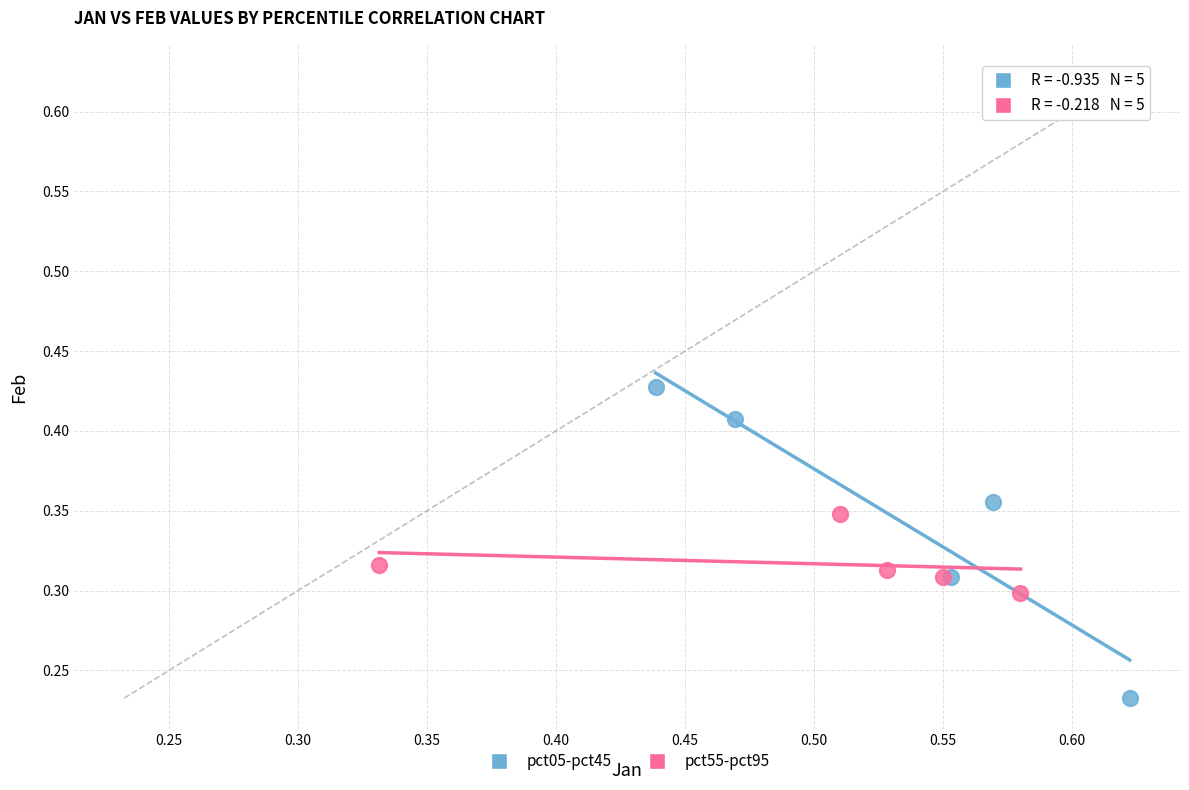

Which series has the largest Y range (max minus min)?

pct05-pct45